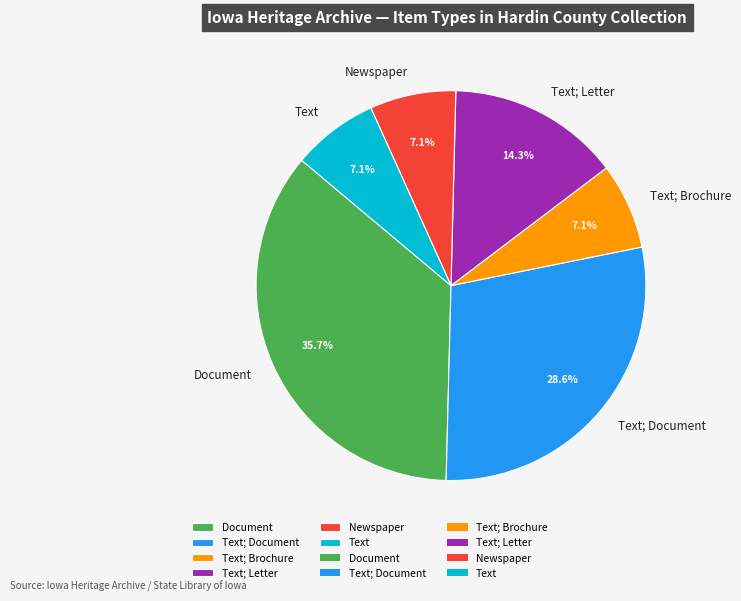

Which has a higher value, Text; Document or Newspaper?

Text; Document